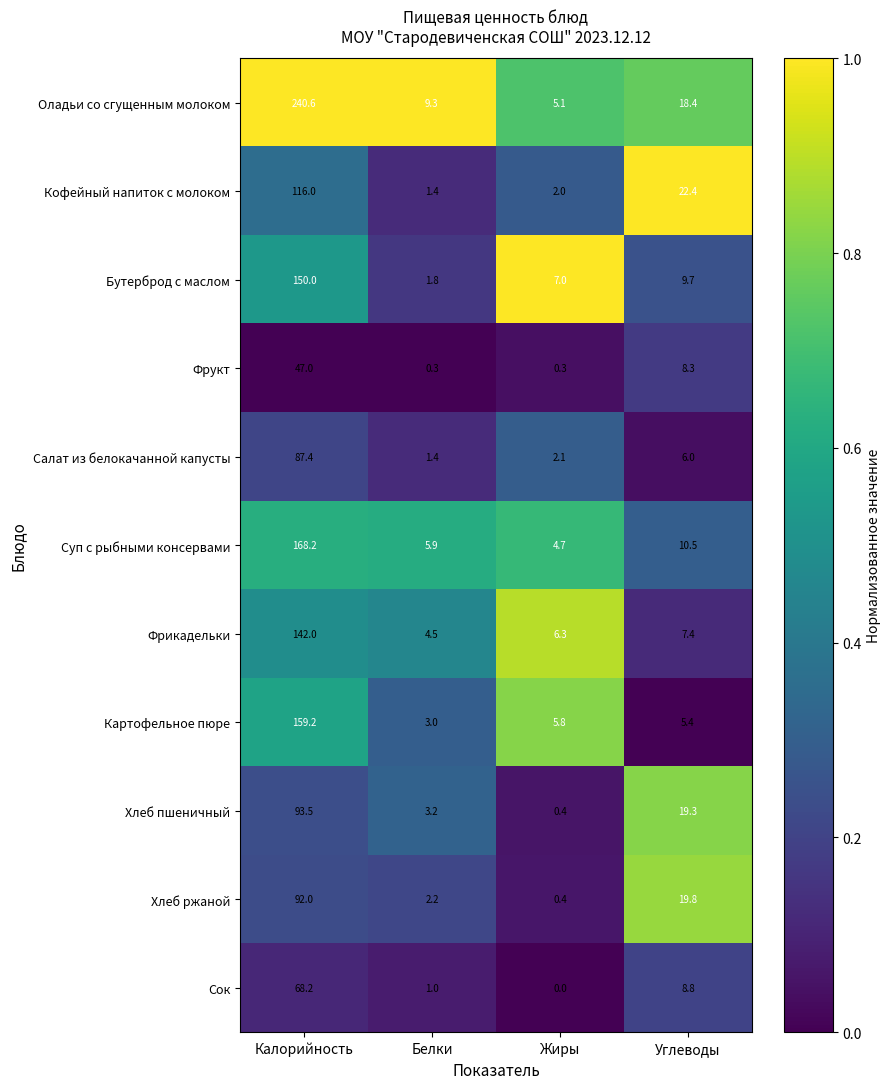

What is the total value across all series at Жиры?

34.1